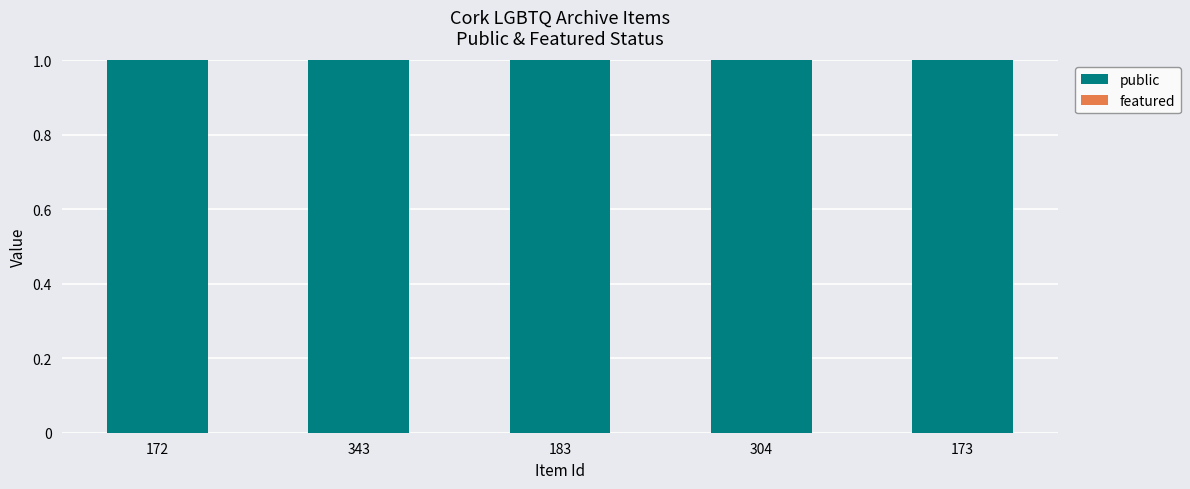

At 304, list the series in order from largest to smallest.

public, featured